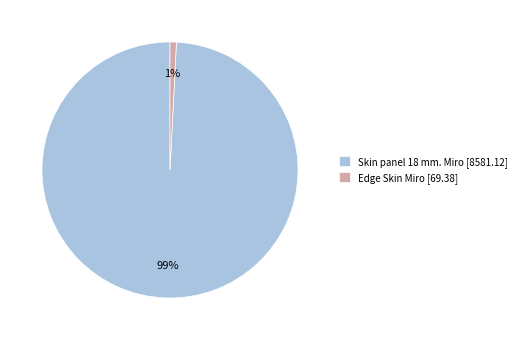

Which slice is the smallest?

Edge Skin Miro